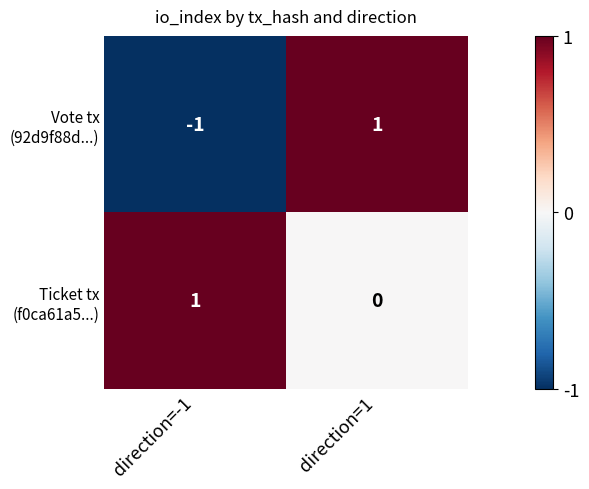

Which label corresponds to the smallest value in the chart?

direction=-1